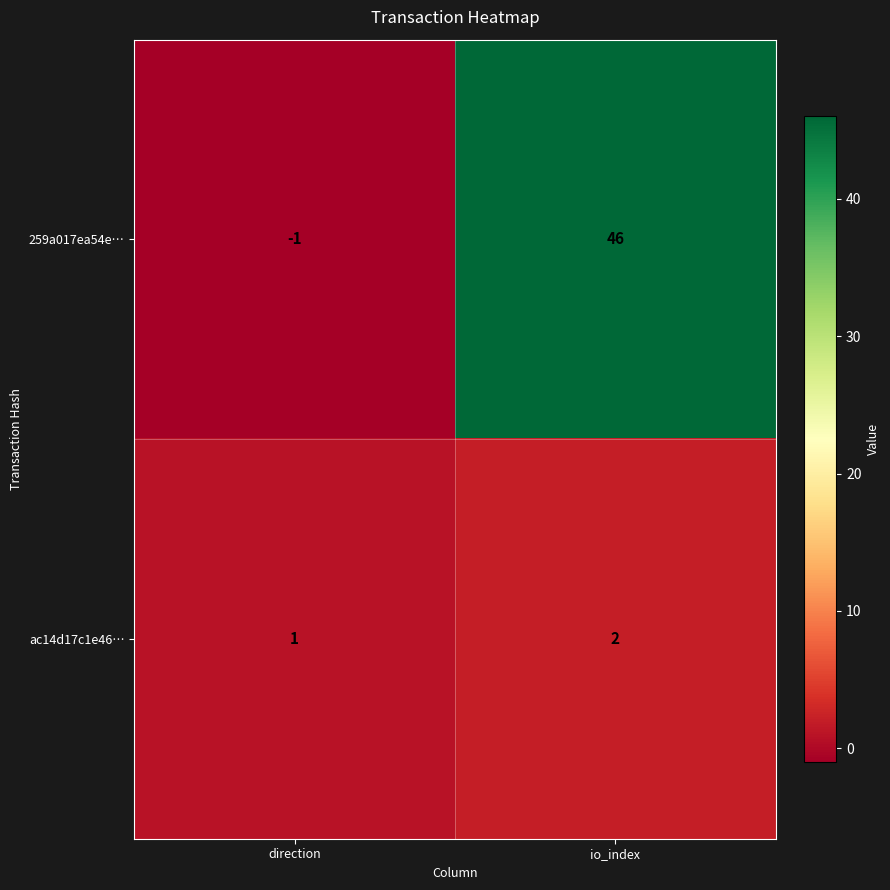

Reading right to left, what are all the values shown in this chart?

259a017ea54e…: 46	-1
ac14d17c1e46…: 2	1